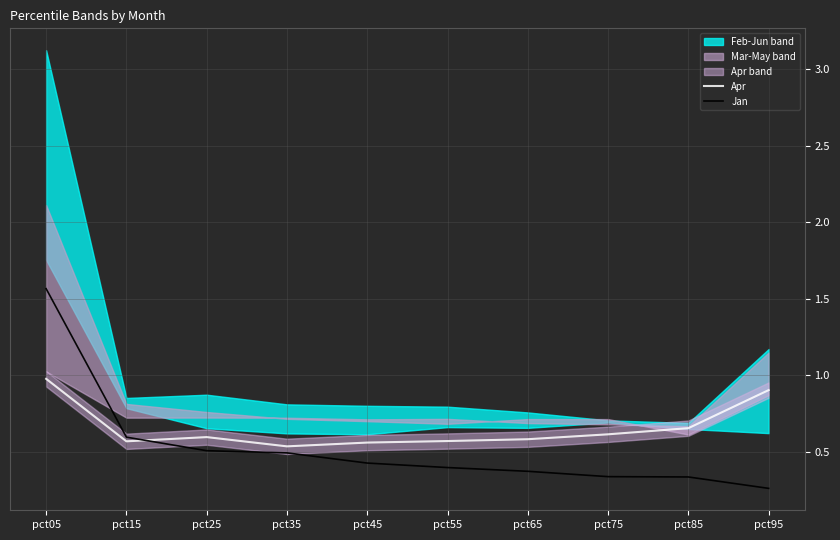

What is the spread (max minus min) of values at pct75?

0.3